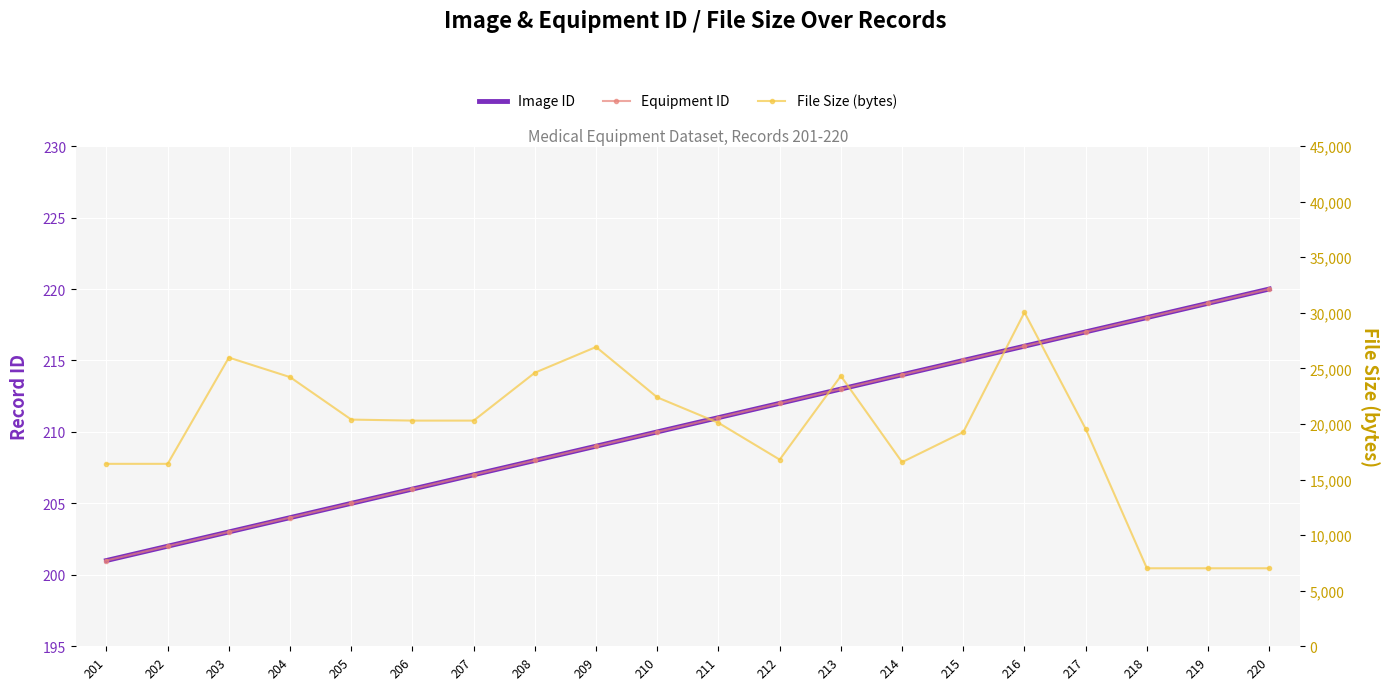

Reading left to right, extract all data points from this chart.

Image ID: 201=201	202=202	203=203	204=204	205=205	206=206	207=207	208=208	209=209	210=210	211=211	212=212	213=213	214=214	215=215	216=216	217=217	218=218	219=219	220=220
Equipment ID: 201=201	202=202	203=203	204=204	205=205	206=206	207=207	208=208	209=209	210=210	211=211	212=212	213=213	214=214	215=215	216=216	217=217	218=218	219=219	220=220
File Size (bytes): 201=16412	202=16412	203=25974	204=24216	205=20394	206=20302	207=20302	208=24612	209=26927	210=22393	211=20101	212=16792	213=24319	214=16565	215=19269	216=30042	217=19554	218=7015	219=7015	220=7015